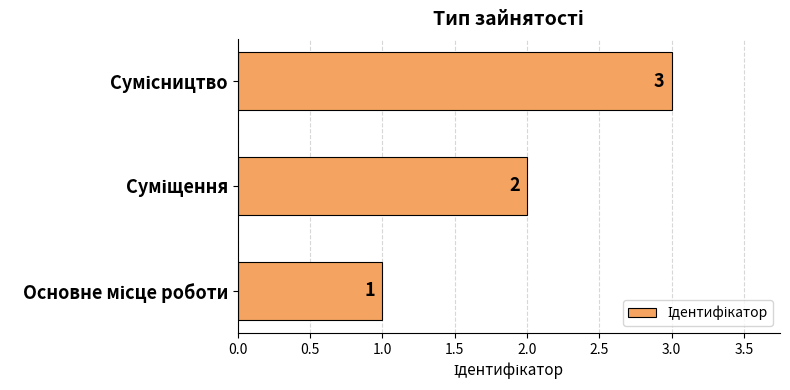

Count the number of data series in this chart.

1